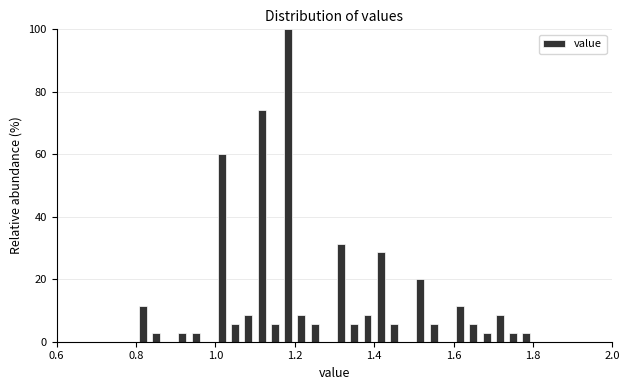

Read against the x-axis, roughly where is the centre of the tallest bar?

1.18